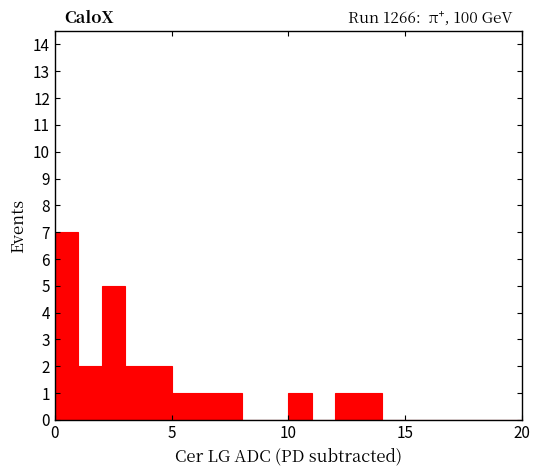

Read against the x-axis, roughly where is the centre of the tallest bar?

0.5